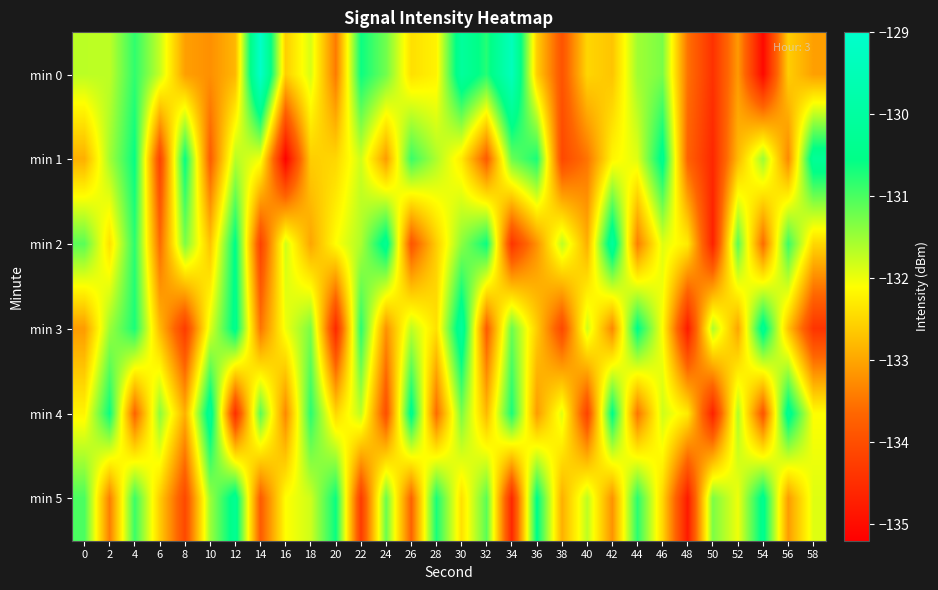

What is the maximum value shown in the chart?

-129.1